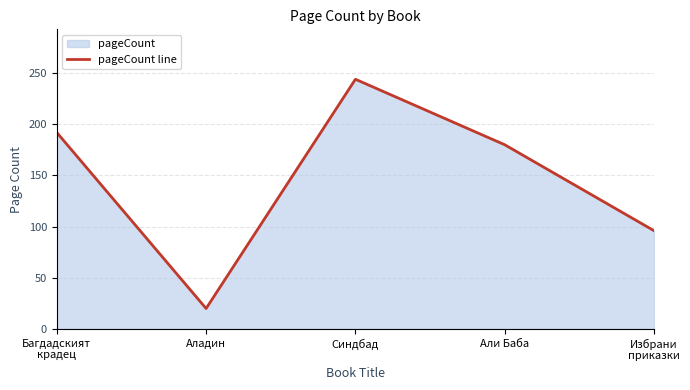

How many data points does each series have?

5